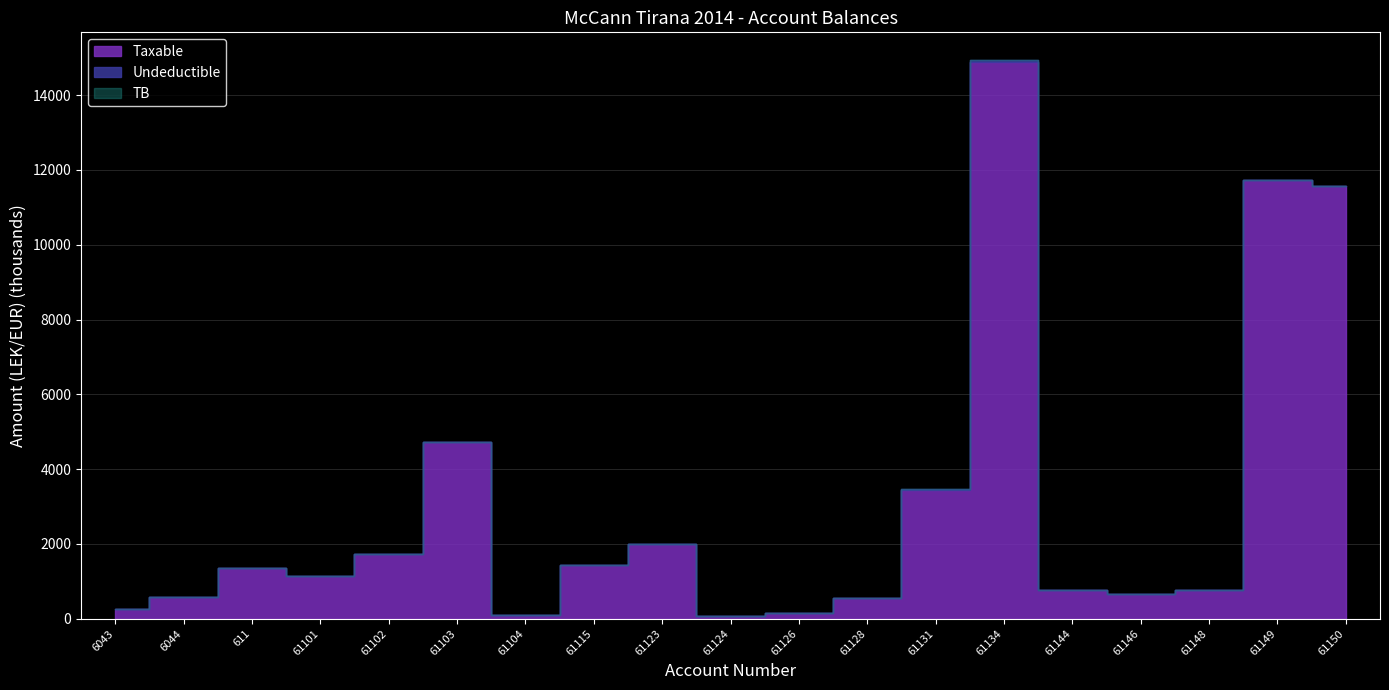

Which category has the highest value in the TB series?

61134